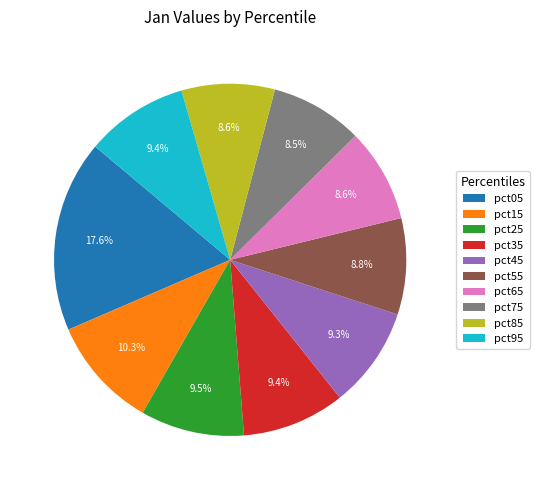

What is the ratio of the value at pct25 to the value at pct35?

1.0